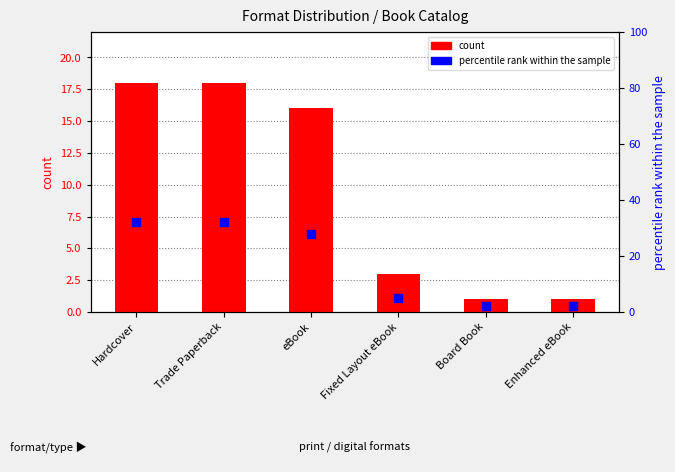

What is the total value across all series at Trade Paperback?

50